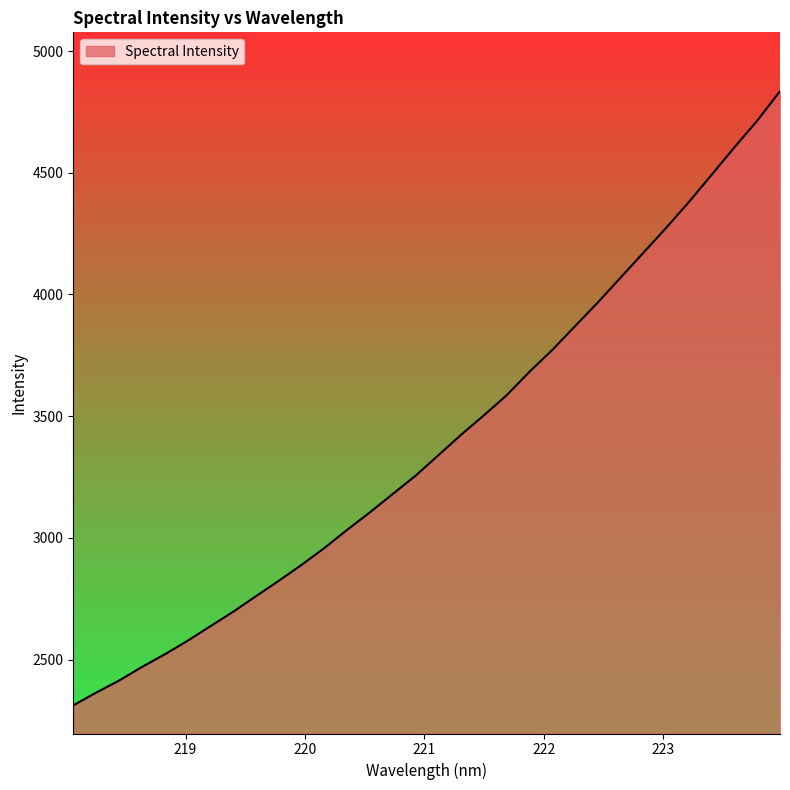

What is the greatest value displayed?

4835.5